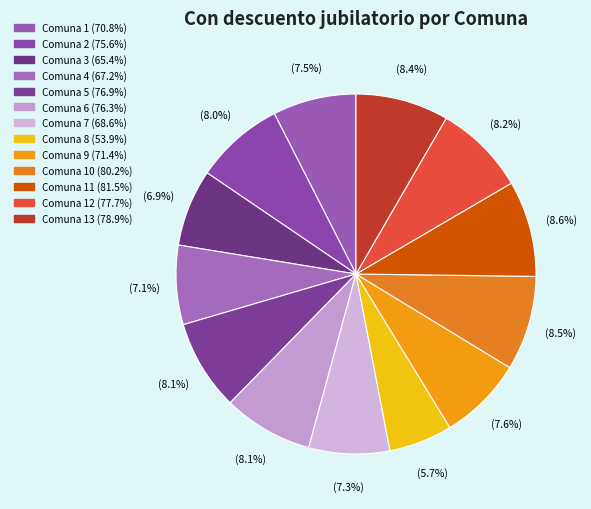

How many slices are in this pie chart?

13